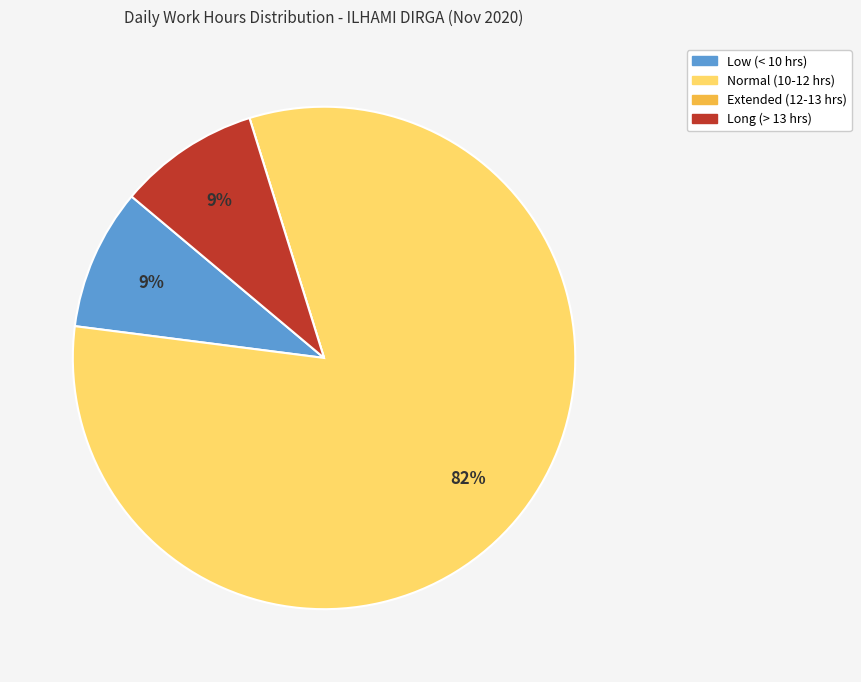

What is the majority slice?

Normal (10-12 hrs)